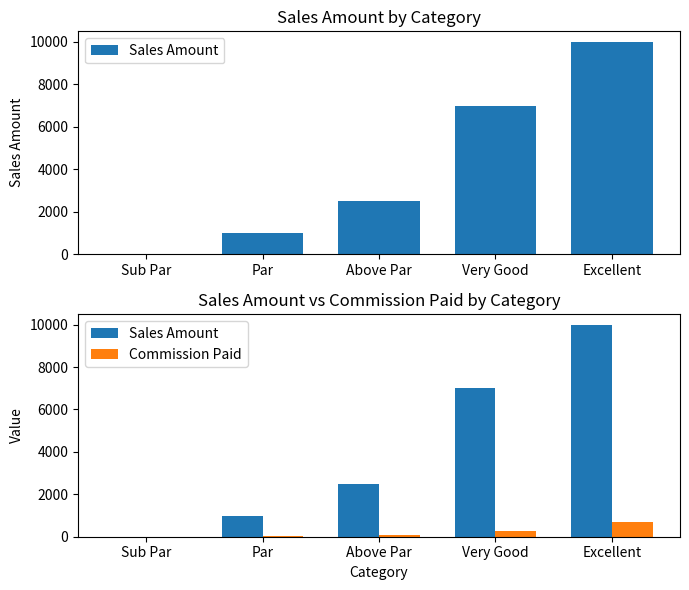

How many data points in Commission Paid are above 100?

2